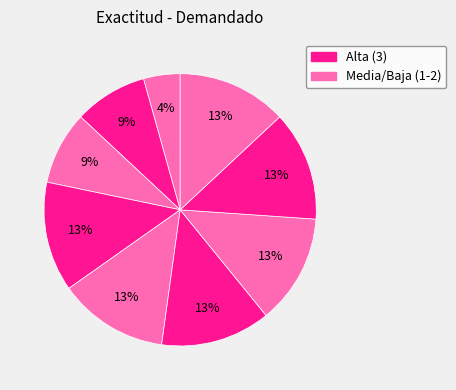

How many segments does this pie chart have?

9